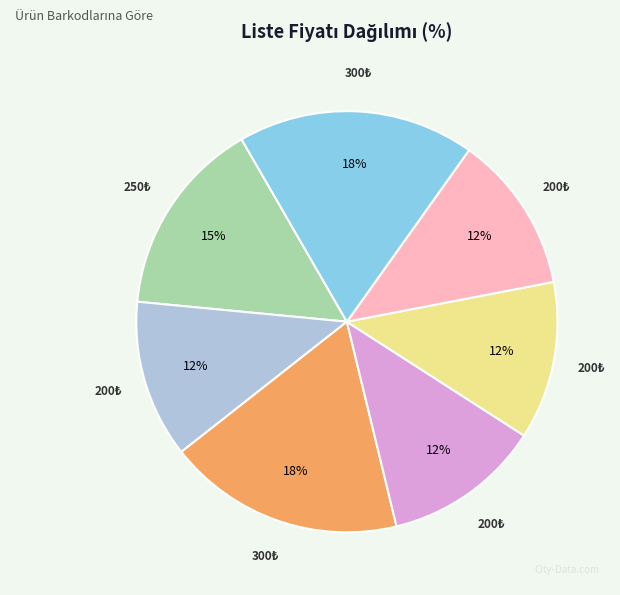

To the nearest percent, what is the average slice percentage?

14%